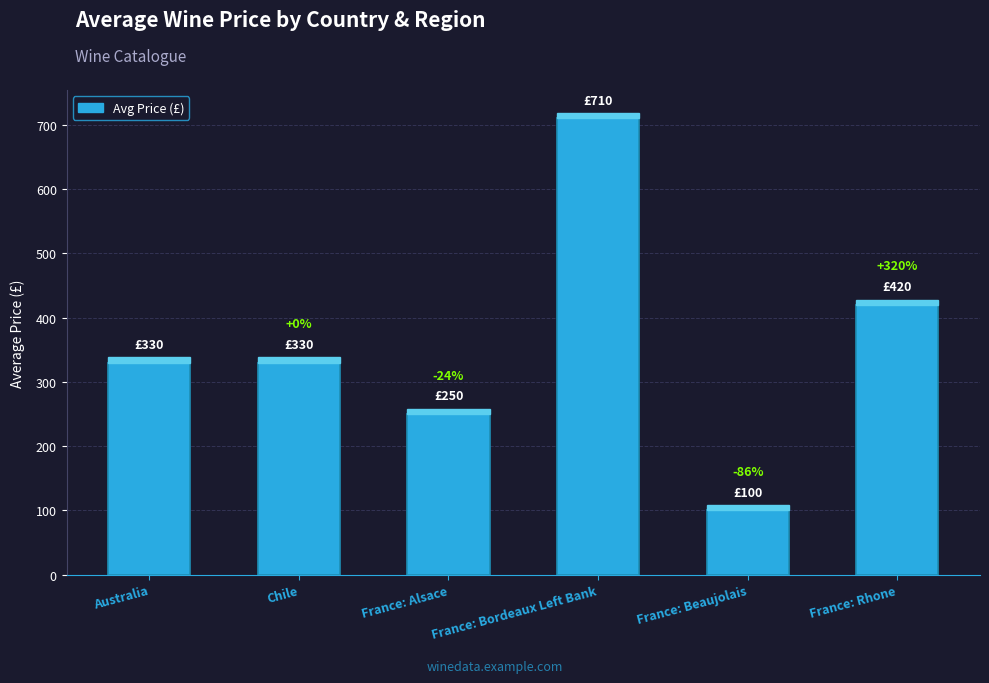

Where does the data first go above 330?

France: Bordeaux Left Bank